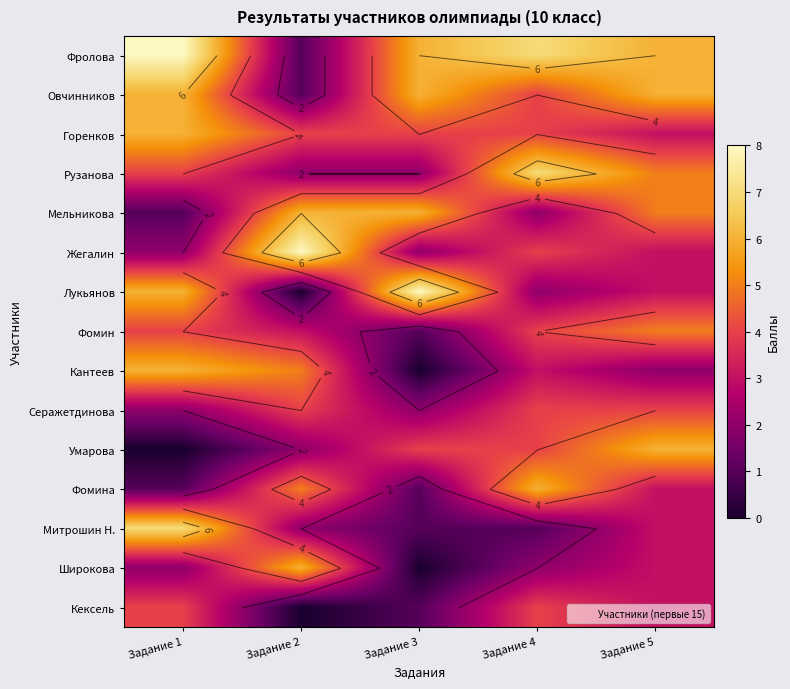

Read the Кантеев value at Задание 4.

3